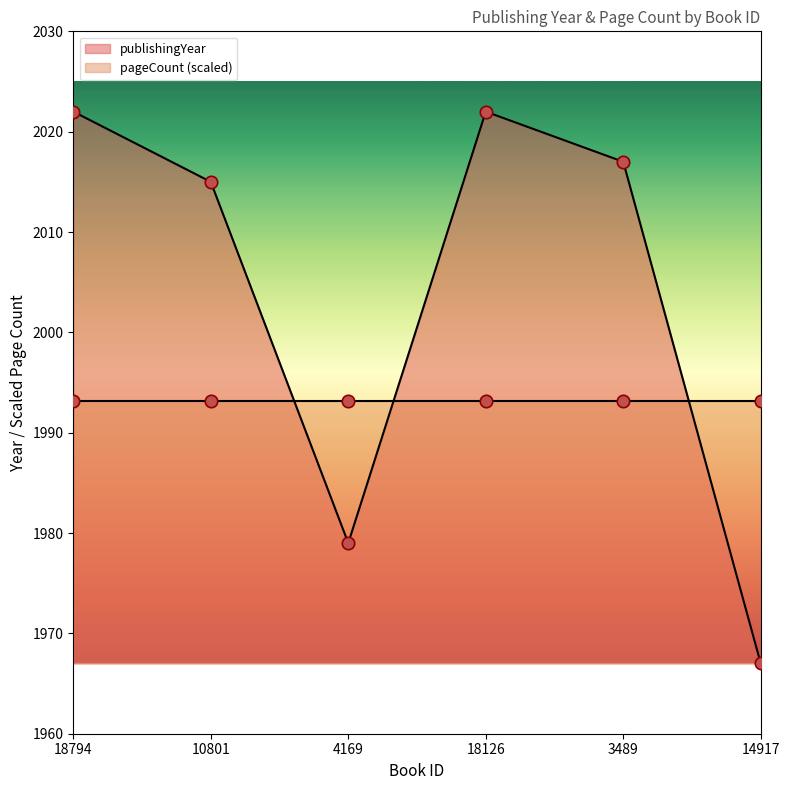

Between 10801 and 14917, which is larger?

10801